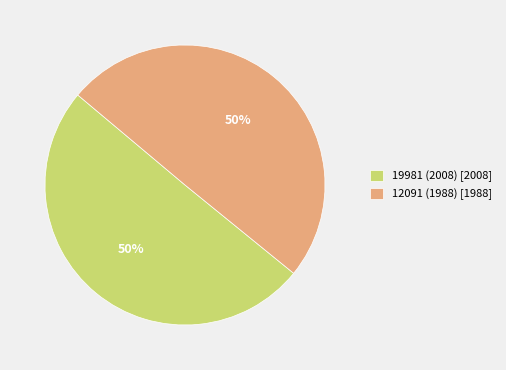

How many segments does this pie chart have?

2